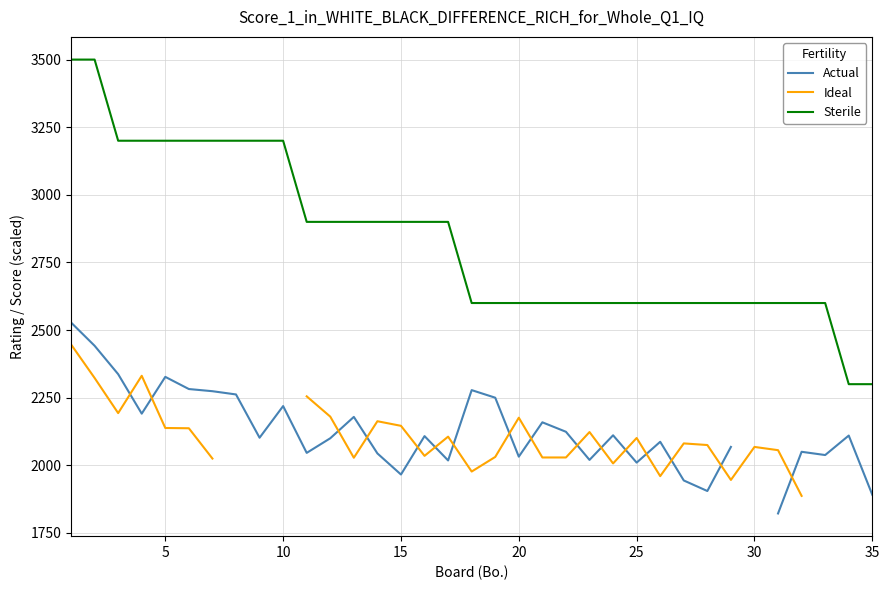

What is the lowest value of the Actual series?

1822.0